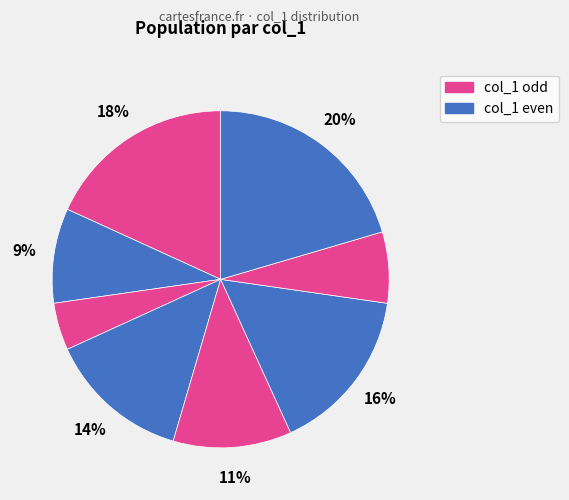

How many segments does this pie chart have?

8